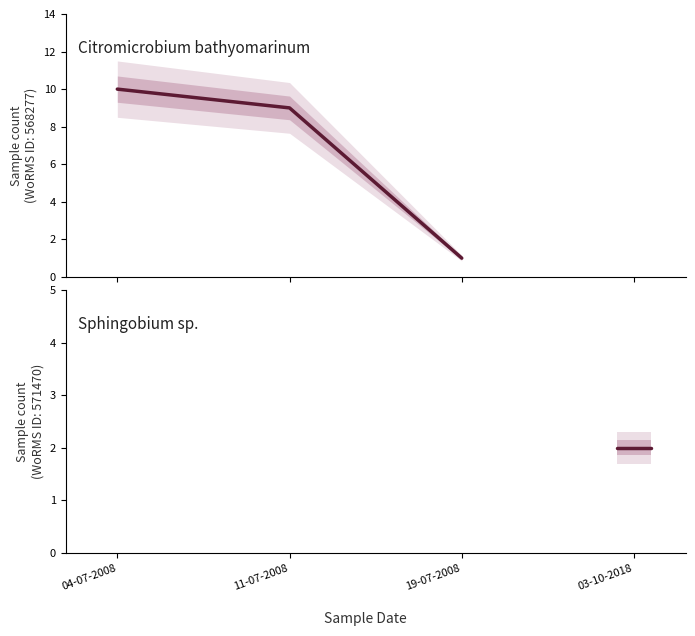

Is it true that Citromicrobium bathyomarinum equals 15 at 11-07-2008?

False